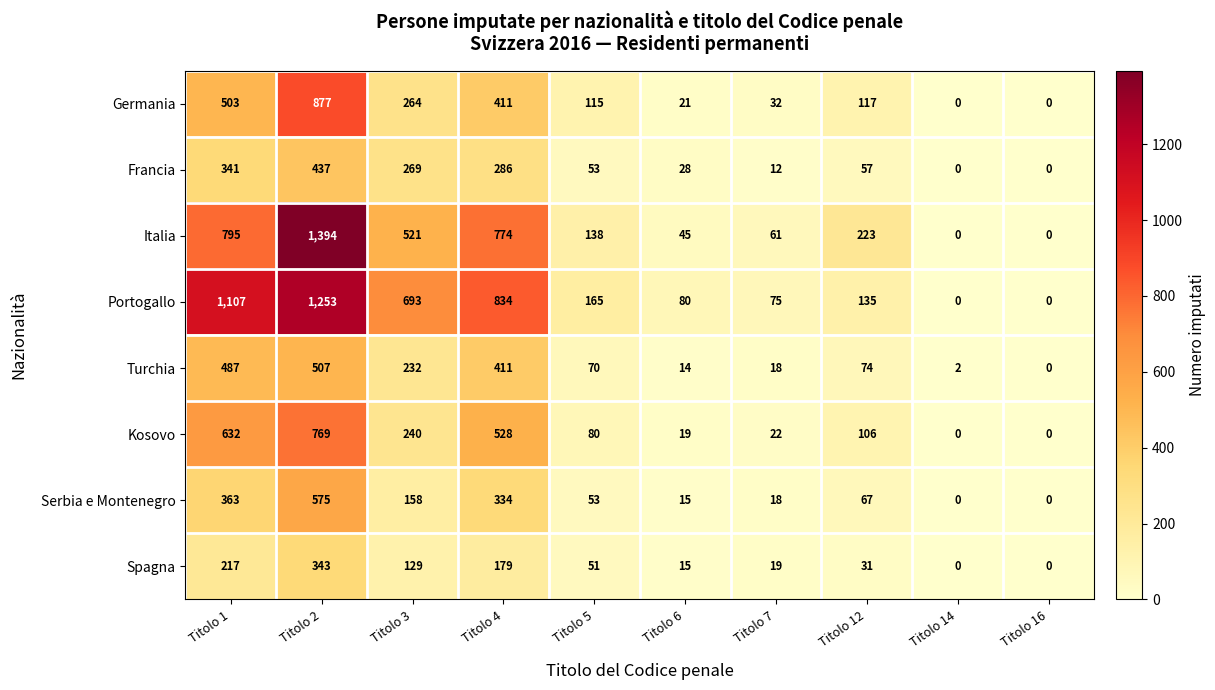

What is the approximate value of Serbia e Montenegro at Titolo 4?

334